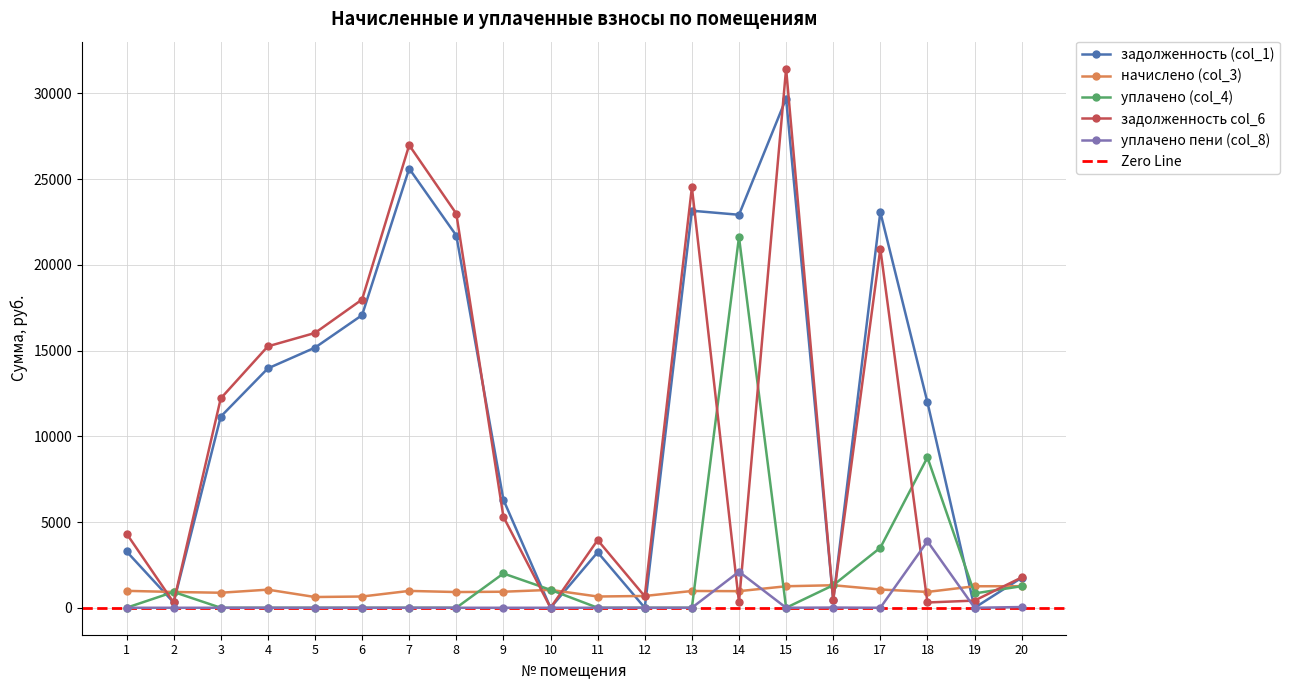

Is this an area chart (filled region under the line)?

No